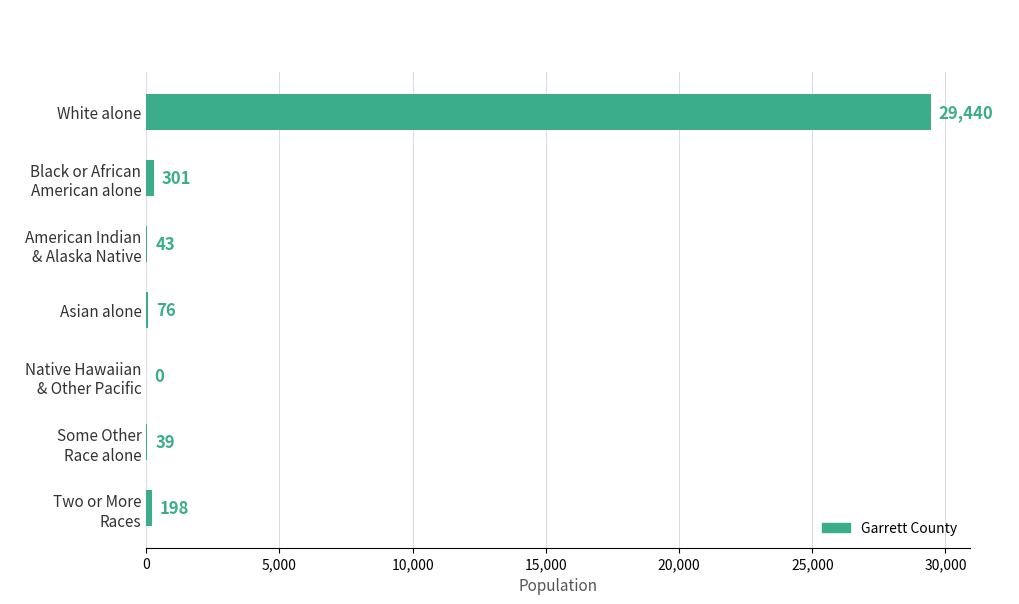

Which has a higher value, White alone or Asian alone?

White alone